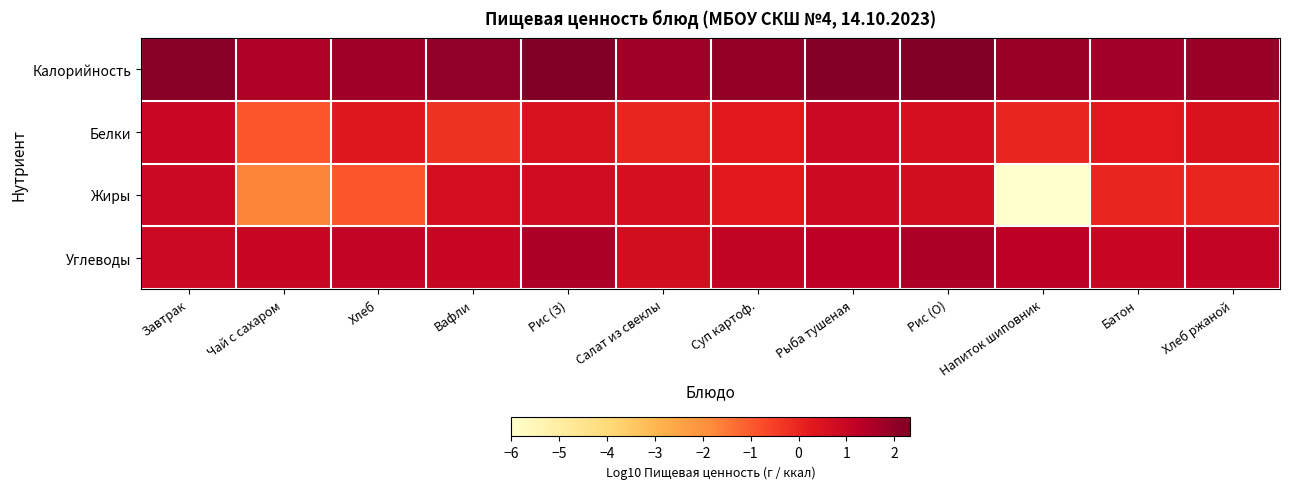

Reading right to left, what are all the values shown in this chart?

Калорийность: Хлеб ржаной=1.9	Батон=1.7	Напиток шиповник=1.9	Рис (О)=2.3	Рыба тушеная=2.2	Суп картоф.=2.0	Салат из свеклы=1.7	Рис (З)=2.3	Вафли=2.0	Хлеб=1.8	Чай с сахаром=1.5	Завтрак=2.1
Белки: Хлеб ржаной=0.5	Батон=0.3	Напиток шиповник=0.0	Рис (О)=0.6	Рыба тушеная=0.9	Суп картоф.=0.3	Салат из свеклы=0.0	Рис (З)=0.6	Вафли=-0.3	Хлеб=0.4	Чай с сахаром=-0.9	Завтрак=1.0
Жиры: Хлеб ржаной=0.0	Батон=0.0	Напиток шиповник=-6.0	Рис (О)=0.7	Рыба тушеная=0.8	Суп картоф.=0.3	Салат из свеклы=0.6	Рис (З)=0.7	Вафли=0.7	Хлеб=-0.9	Чай с сахаром=-1.7	Завтрак=0.9
Углеводы: Хлеб ржаной=1.1	Батон=1.0	Напиток шиповник=1.3	Рис (О)=1.6	Рыба тушеная=1.2	Суп картоф.=1.1	Салат из свеклы=0.7	Рис (З)=1.6	Вафли=1.0	Хлеб=1.1	Чай с сахаром=1.0	Завтрак=0.9